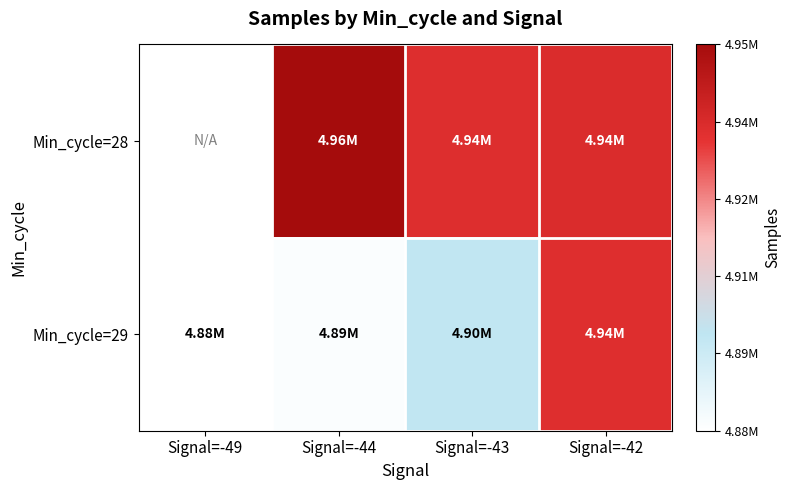

Which series has the largest range (max minus min)?

Min_cycle=29